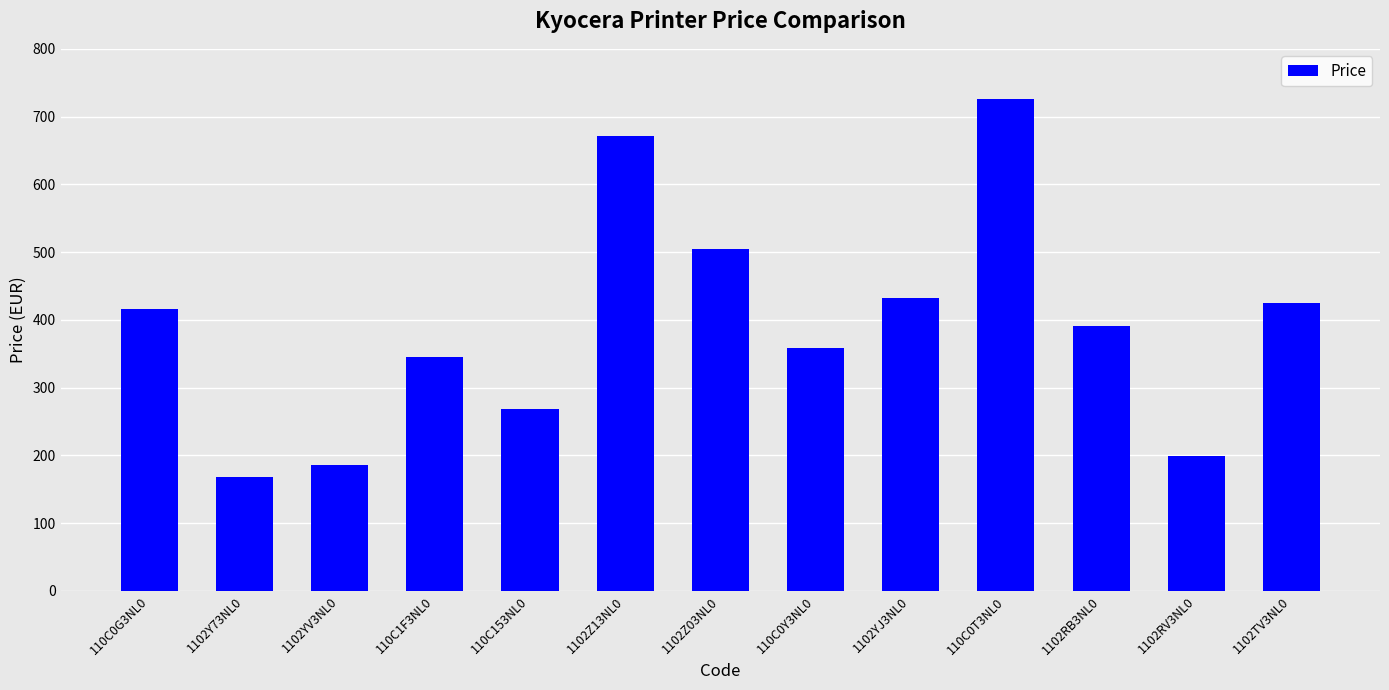

What is the label of the 1st bar from the left?

110C0G3NL0